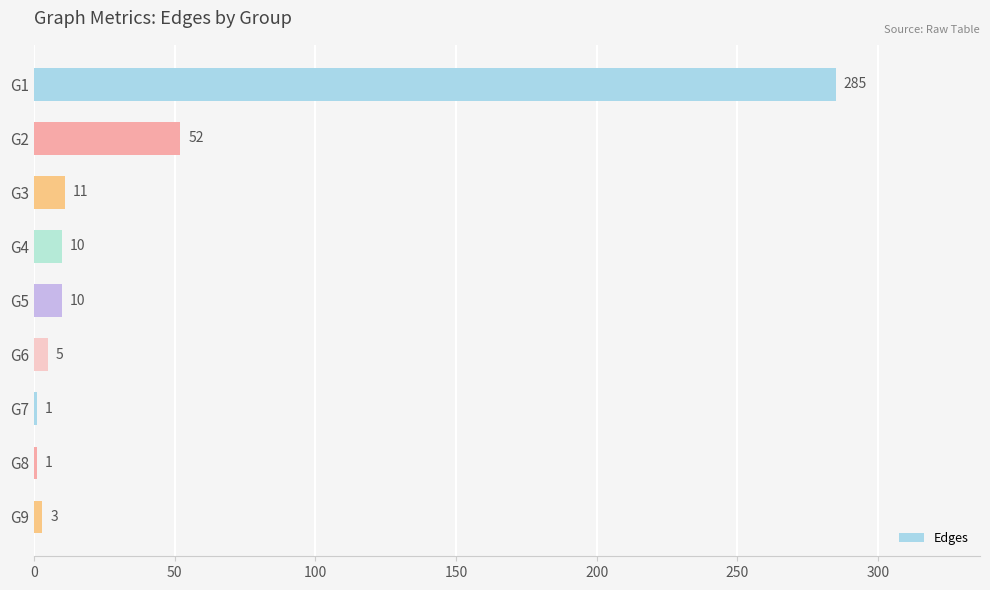

True or false: the data shows 10 at G4.

True